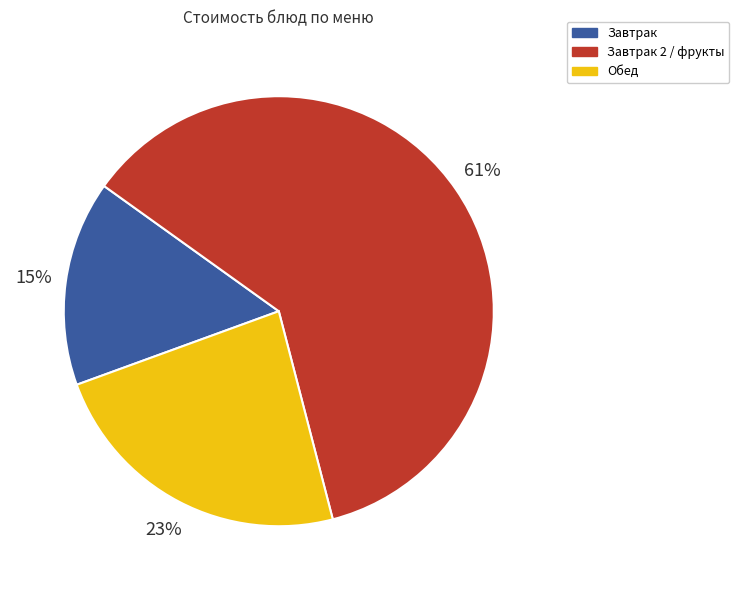

Is the sum of Обед and Завтрак 2 / фрукты greater than half?

Yes